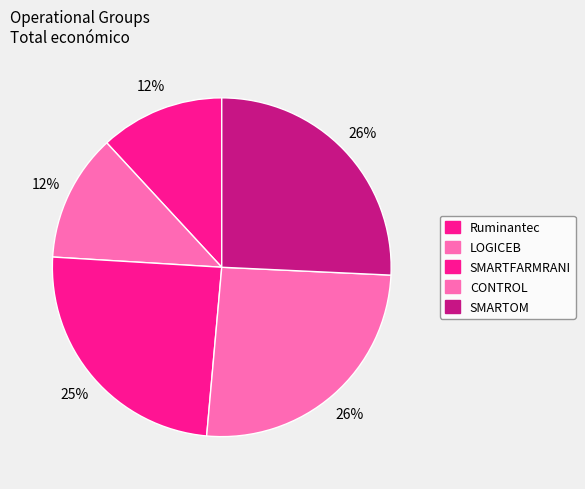

Is there a majority slice in this chart?

No